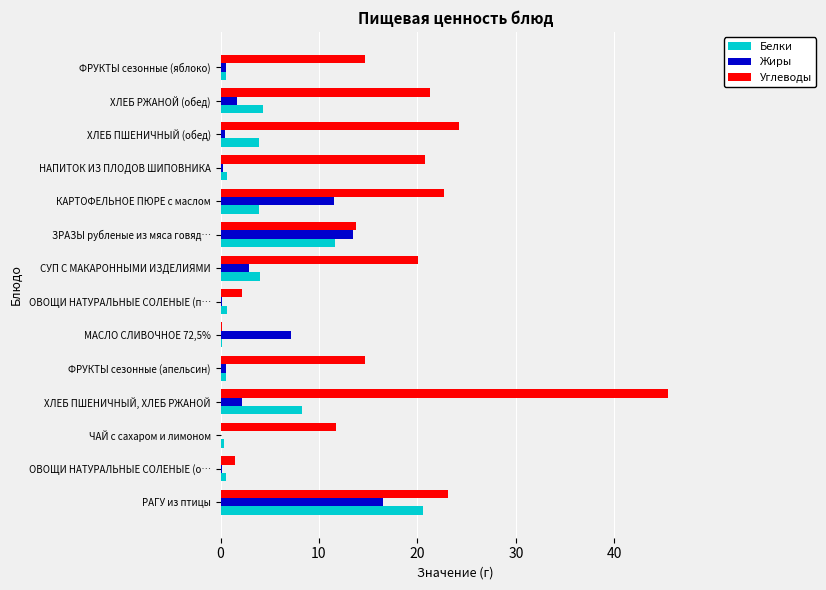

What is the sum of all Жиры values?

57.6